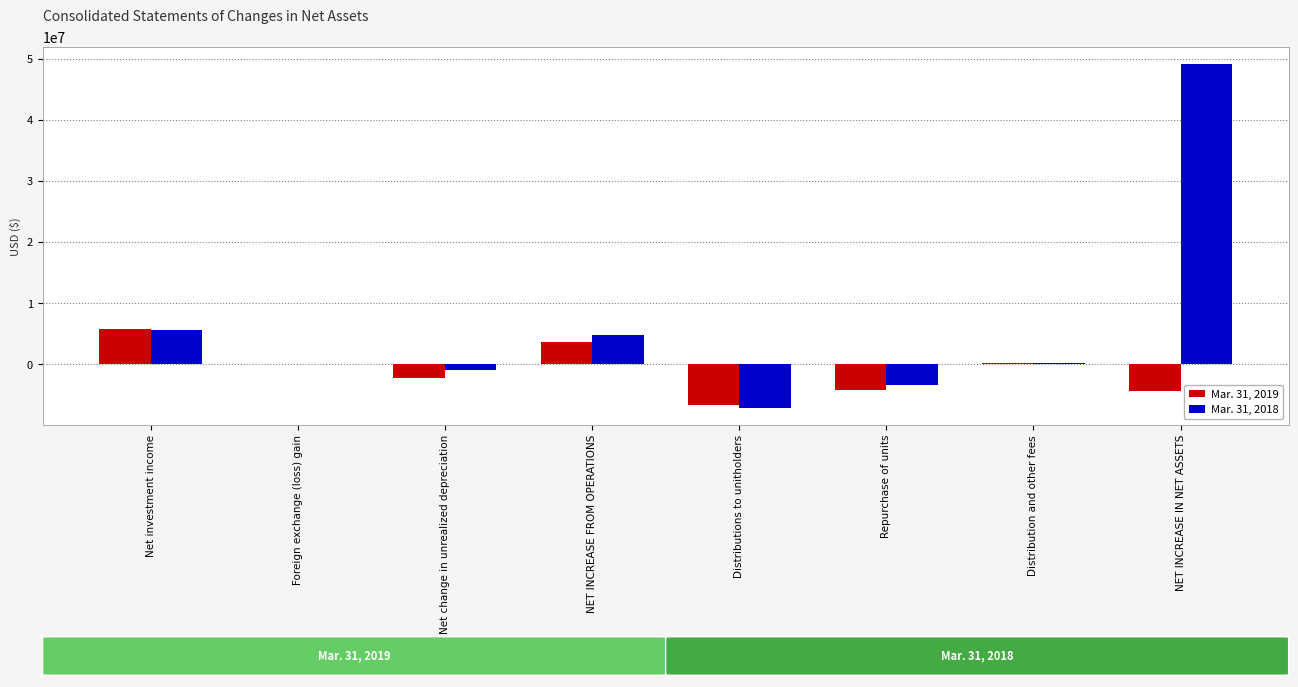

How many groups of bars are there?

8